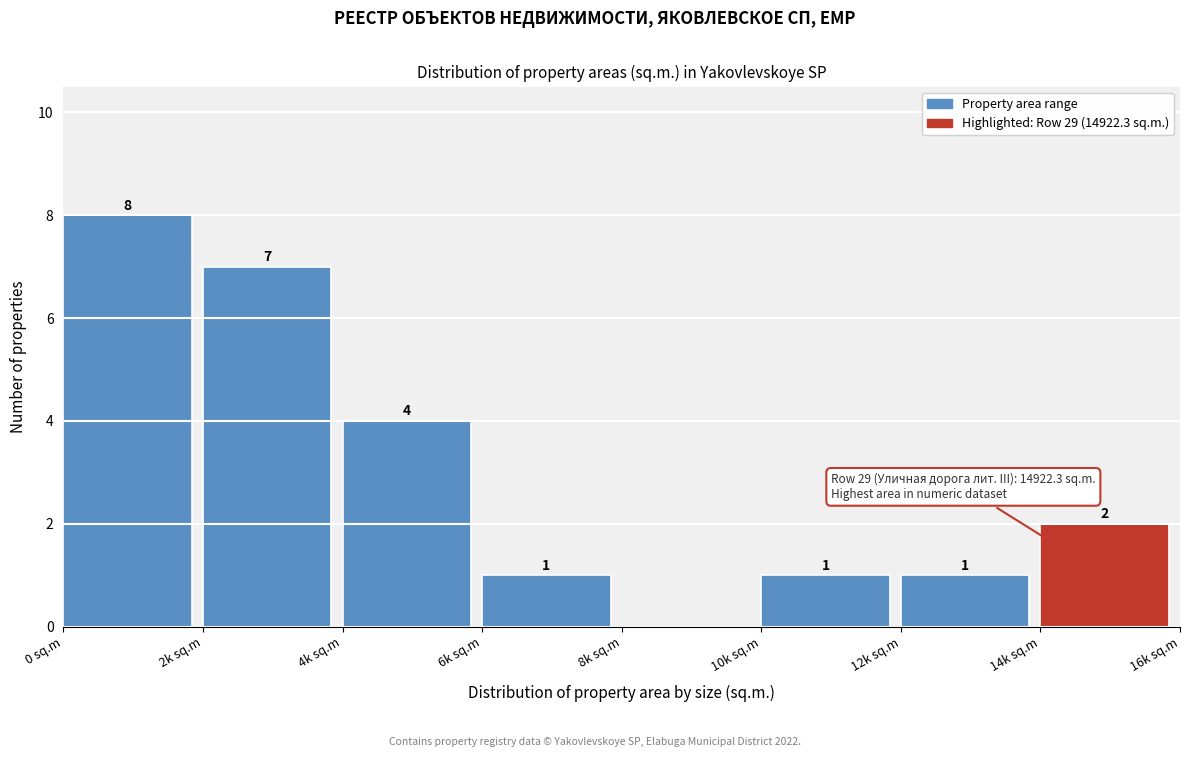

Reading left to right, what are all the values shown in this chart?

0 sq.m=8	2k sq.m=7	4k sq.m=4	6k sq.m=1	8k sq.m=0	10k sq.m=1	12k sq.m=1	14k sq.m=2